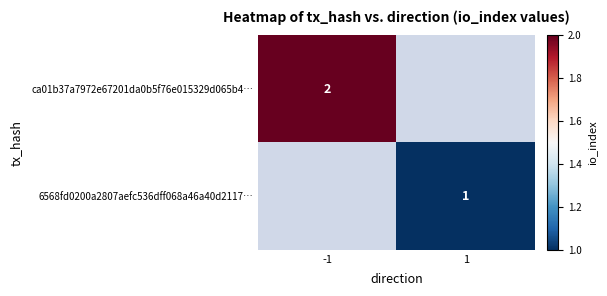

Is the value of ca01b37a7972e67201da0b5f76e015329d065b4… at -1 greater than the value of 6568fd0200a2807aefc536dff068a46a40d2117… at 1?

Yes